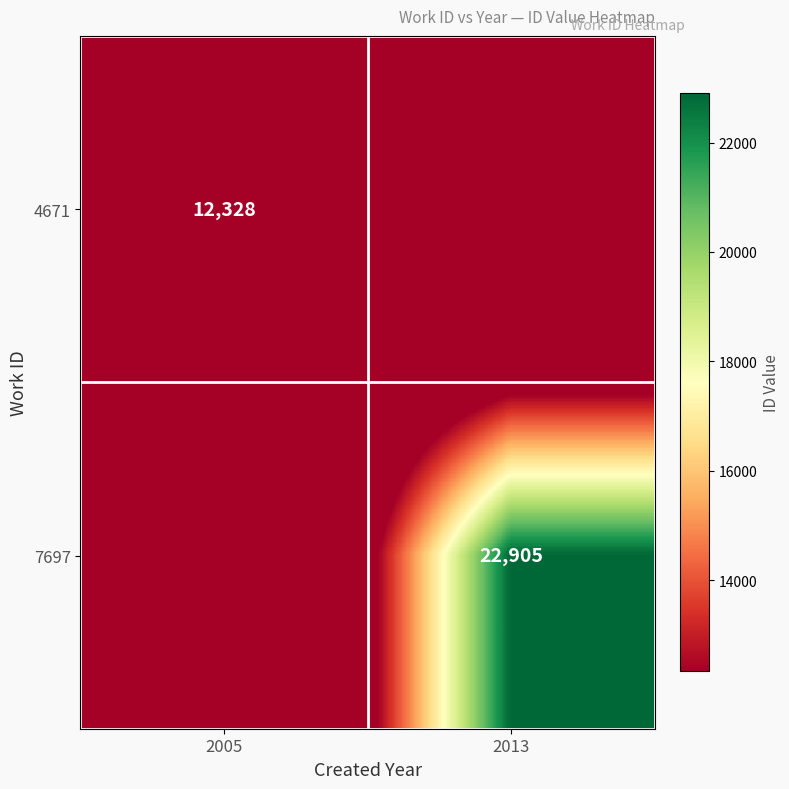

Is it true that 4671 equals 12328 at 2005?

True